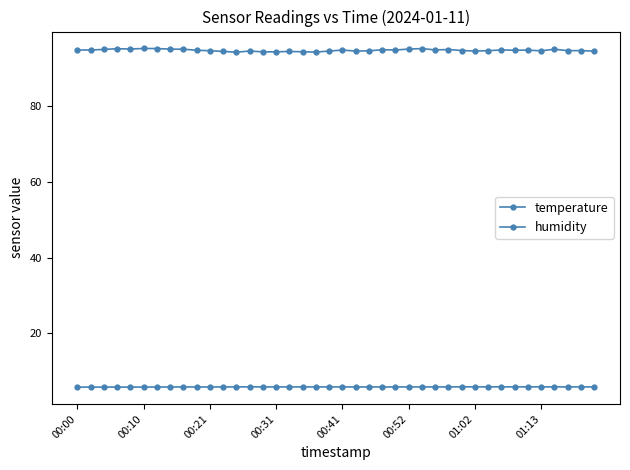

List the series in order of their peak value, highest first.

humidity, temperature